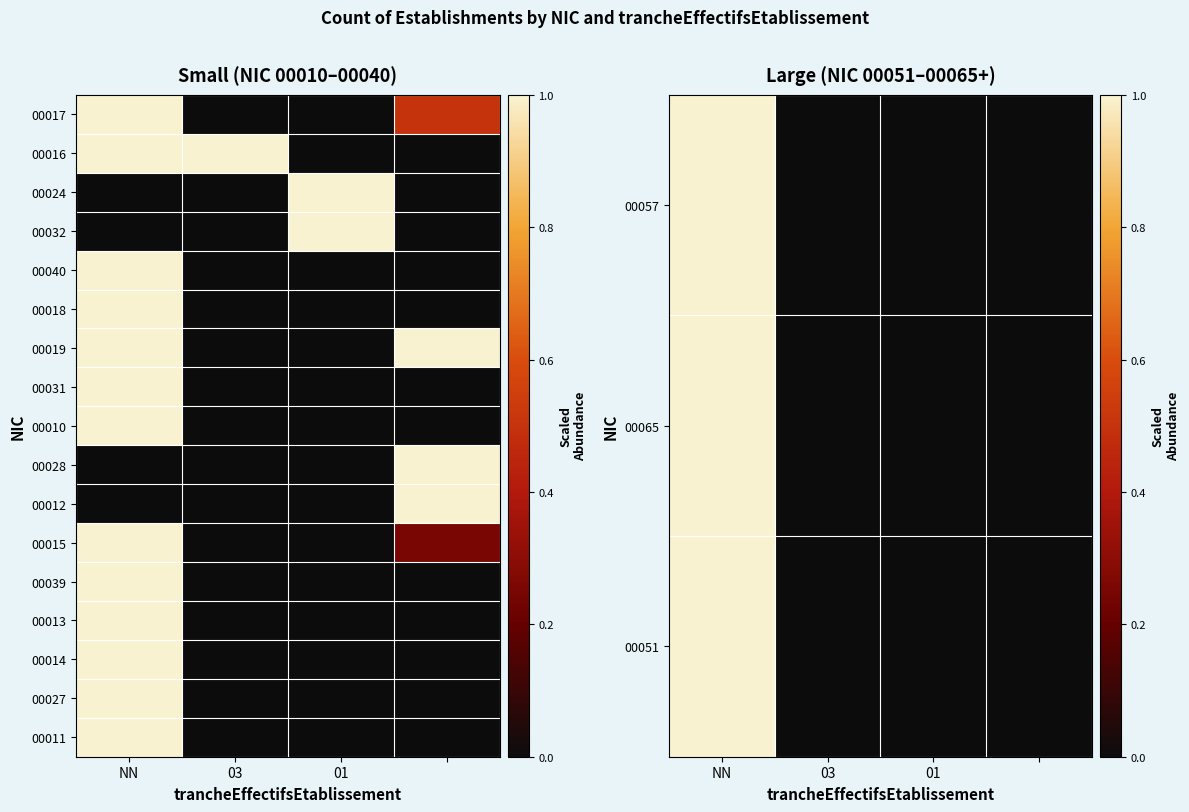

Is the value of 00012 at 01 greater than the value of 00015 at 03?

No